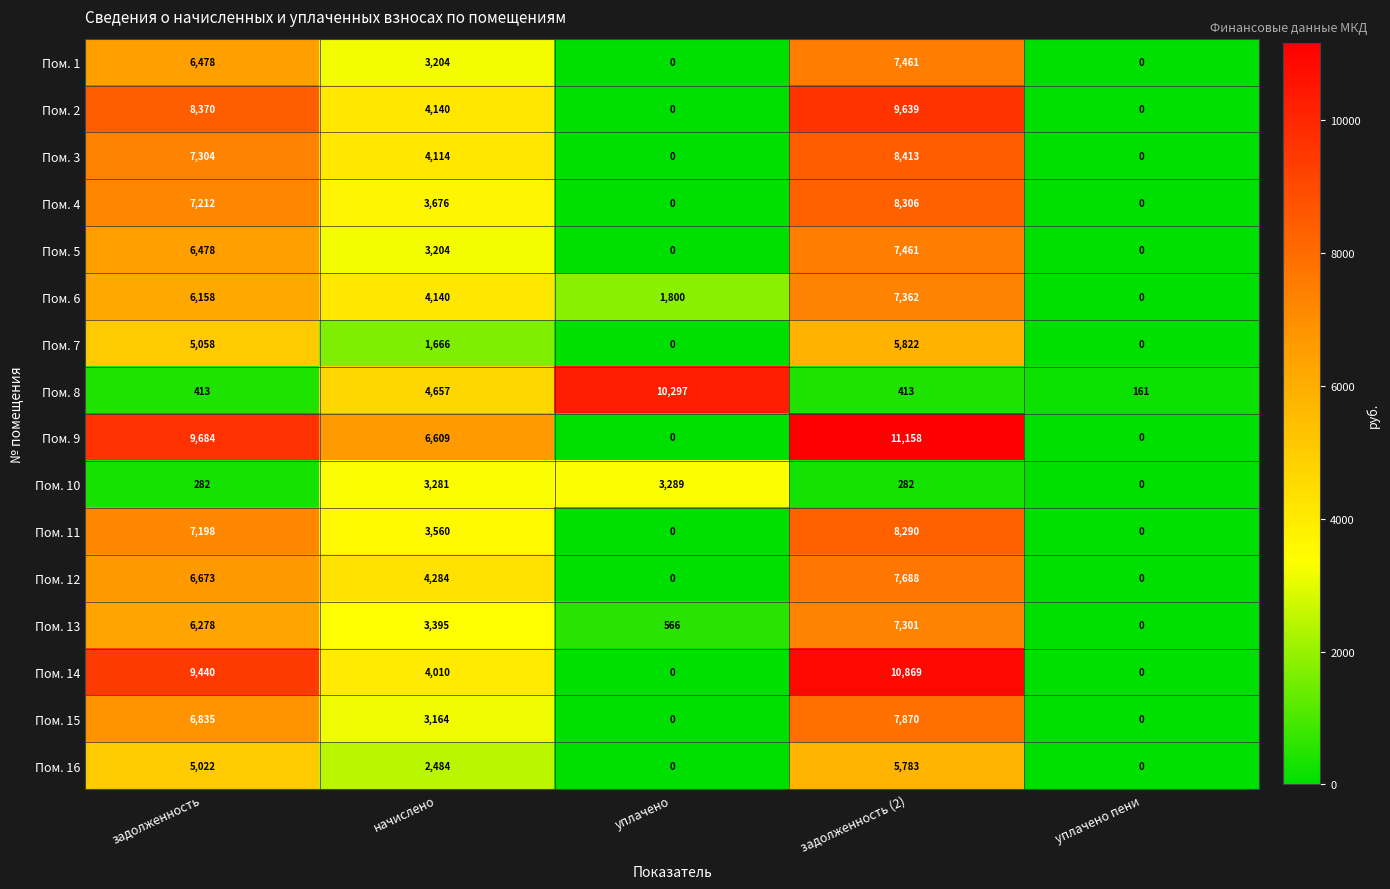

What is the difference between the maximum and minimum values in the Пом. 12 series?

7688